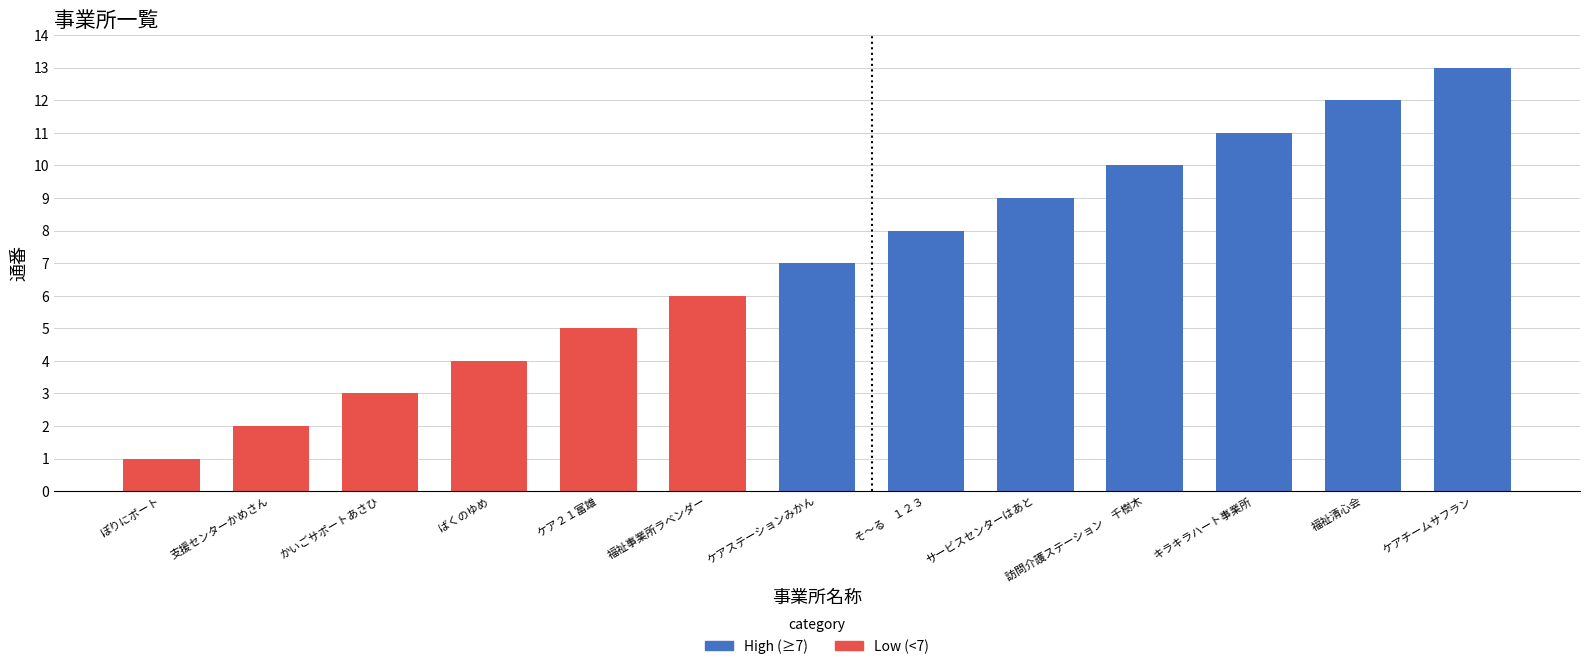

What is the change in value from 福祉事業所ラベンダー to そ～る　１２３?

+2